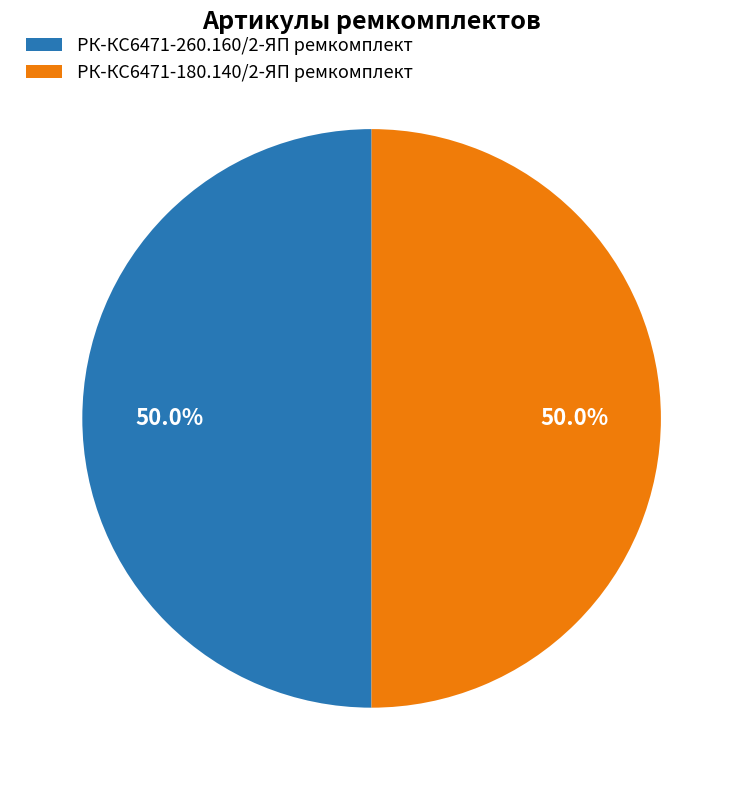

Approximately how many times larger is the value at РК-КС6471-260.160/2-ЯП ремкомплект compared to РК-КС6471-180.140/2-ЯП ремкомплект?

1.0